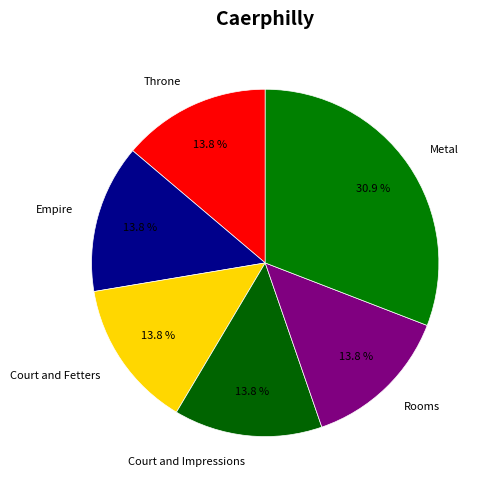

The Metal slice represents 17% of the pie. True or false?

False